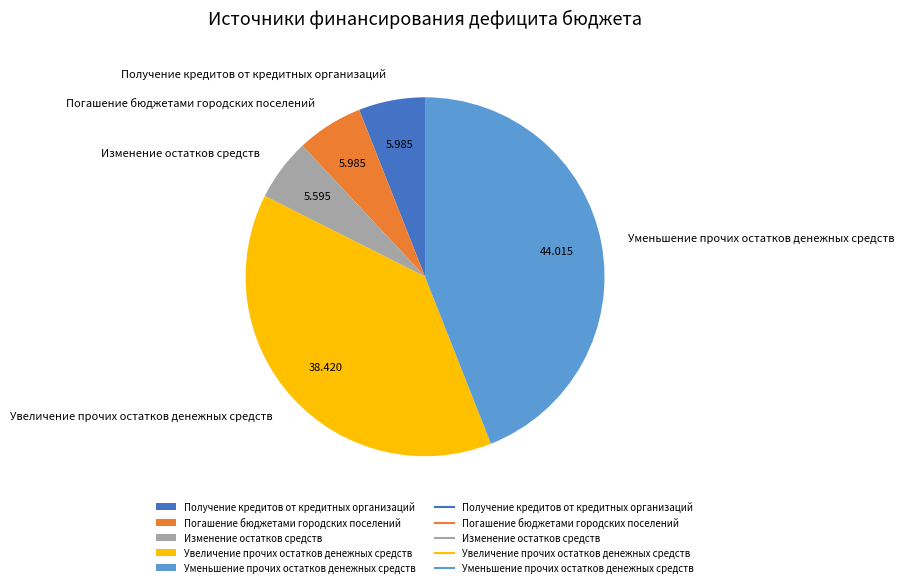

The Увеличение прочих остатков денежных средств slice represents 38% of the pie. True or false?

True